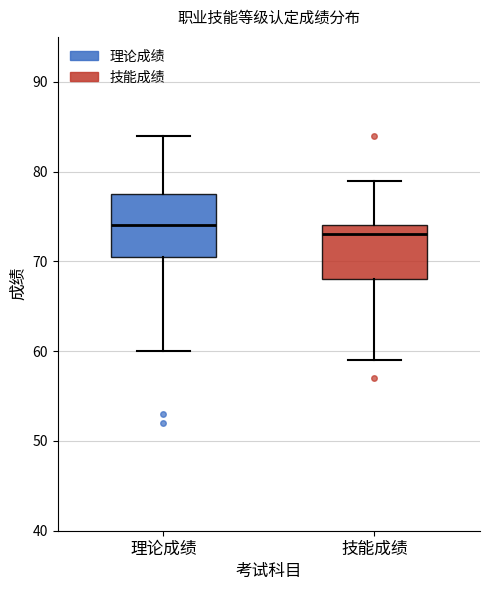

Reading left to right, transcribe this box plot: for each box, give where its median line is, the range the box spans, and where its two whiskers end, as read against the y-axis. The values are not printed on the chart, so give them approximately, as read against the axis.

理论成绩: median 74, box 71 to 78, whiskers 60 to 84
技能成绩: median 73, box 68 to 74, whiskers 59 to 79